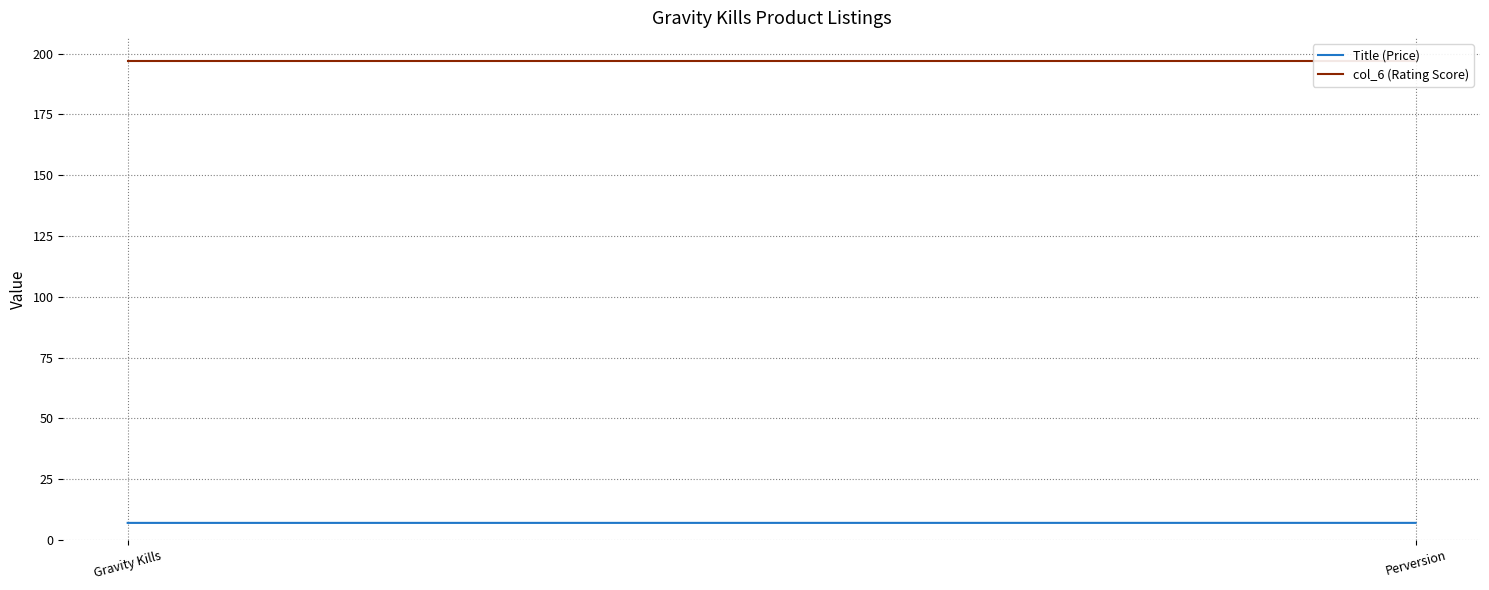

Rank the series at Gravity Kills from lowest to highest value.

Title (Price), col_6 (Rating Score)